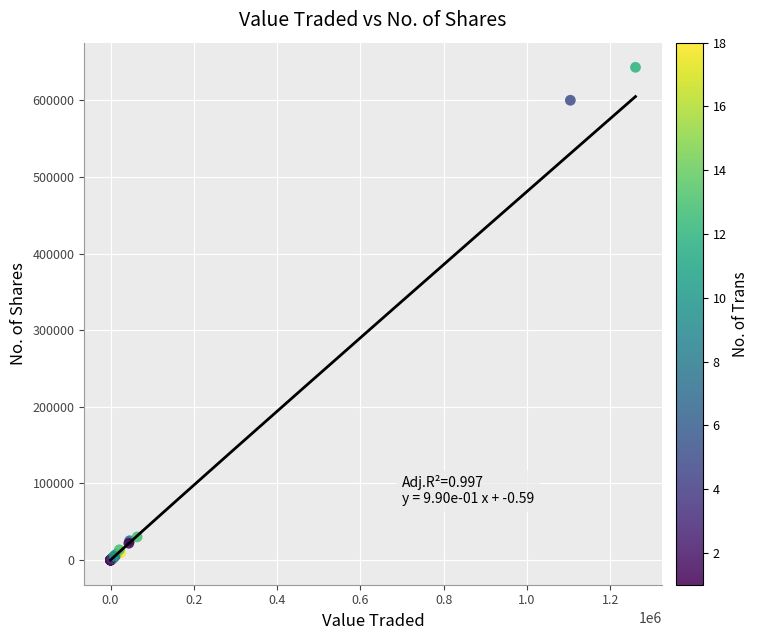

What Y value in the scatter plot is closest to 321560?

600108